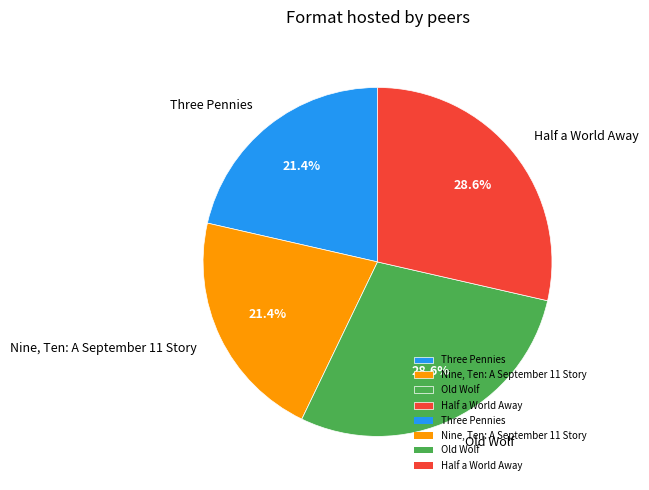

Do Three Pennies and Nine, Ten: A September 11 Story together represent more than half of the pie?

No